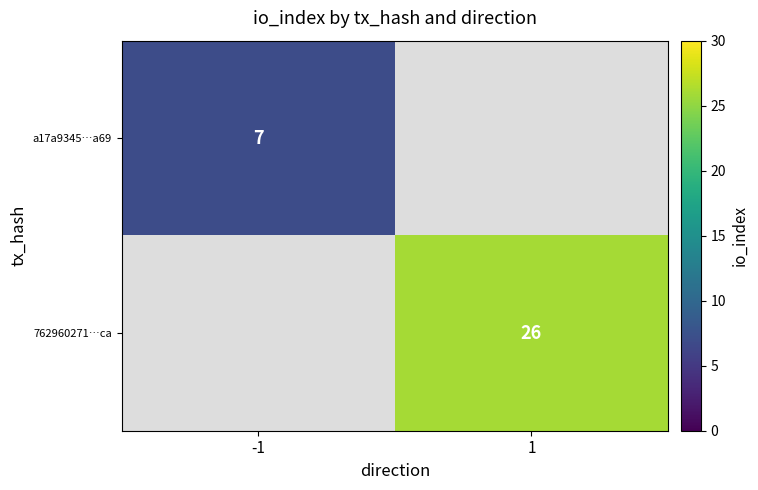

Is it true that a17a9345…a69 equals 4 at -1?

False